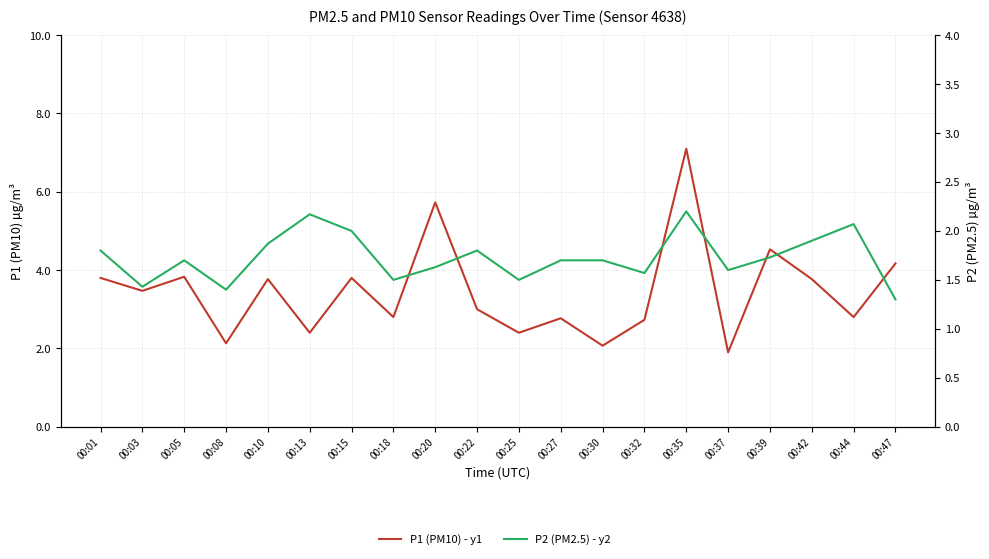

Is the value of P2 (PM2.5) - y2 at 00:42 greater than the value of P1 (PM10) - y1 at 00:35?

No